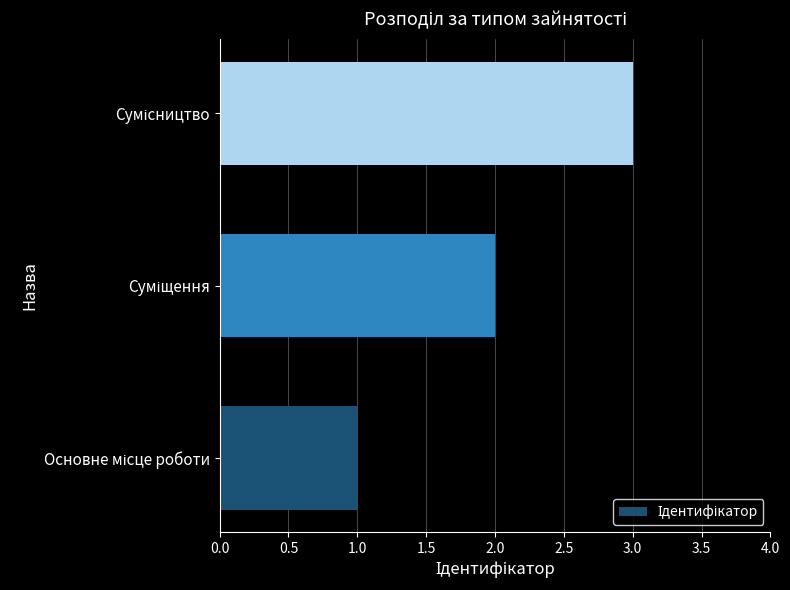

What is the maximum value shown in the chart?

3